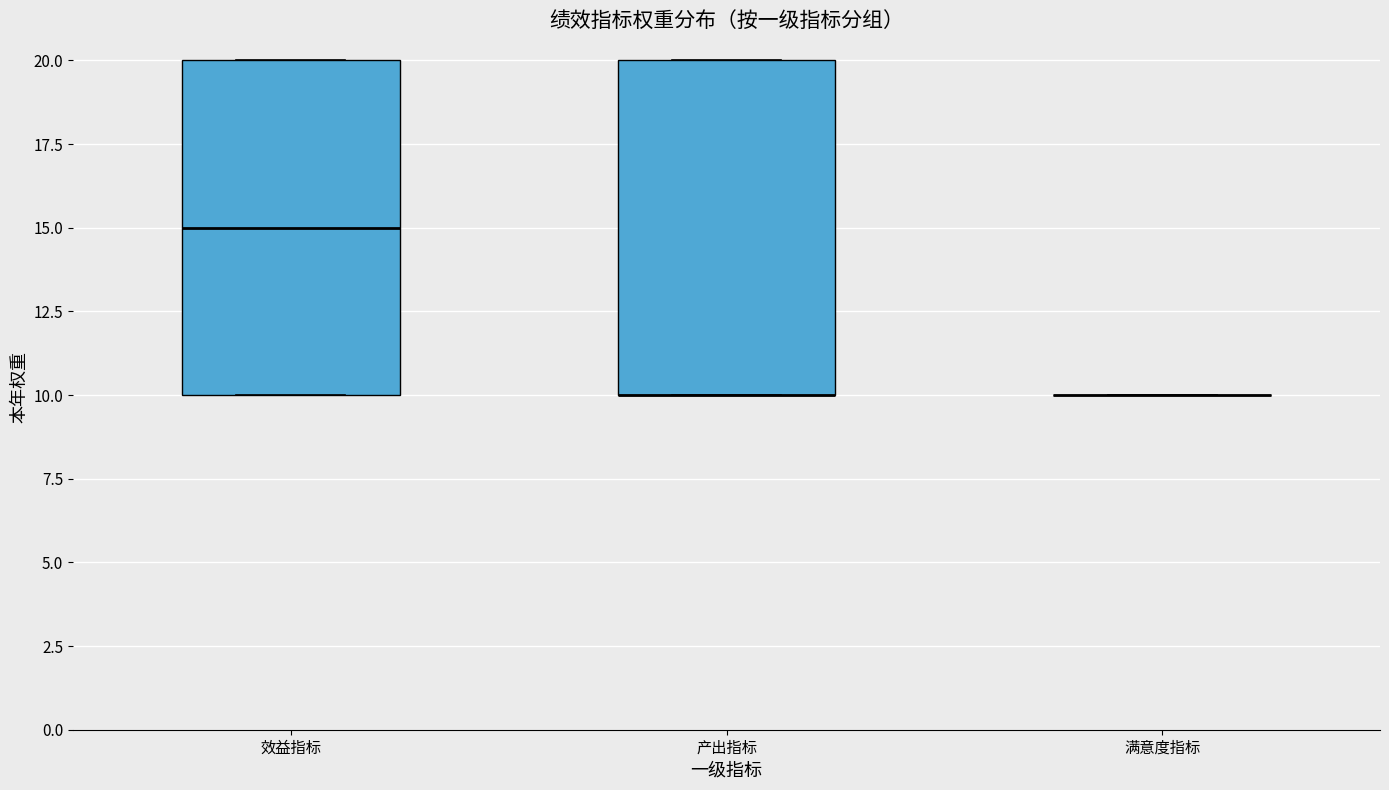

Reading left to right, transcribe this box plot: for each box, give where its median line is, the range the box spans, and where its two whiskers end, as read against the y-axis. The values are not printed on the chart, so give them approximately, as read against the axis.

效益指标: median 15, box 10 to 20, whiskers 10 to 20
产出指标: median 10 (drawn on the box's lower edge), box 10 to 20, whiskers 10 to 20
满意度指标: box collapsed to a line at 10, whiskers 10 to 10